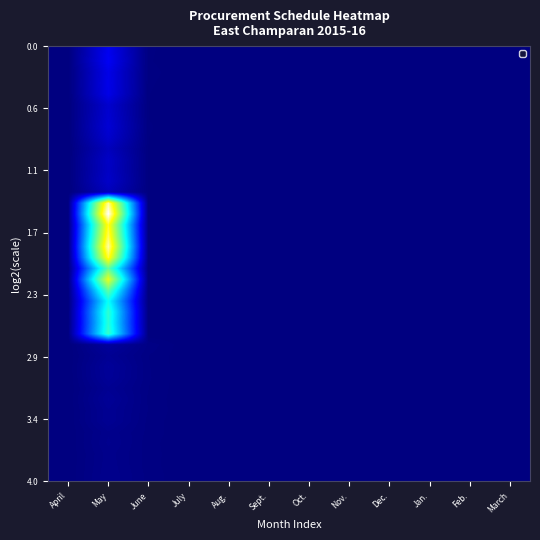

Which has a higher value, Jan. or April?

Jan.